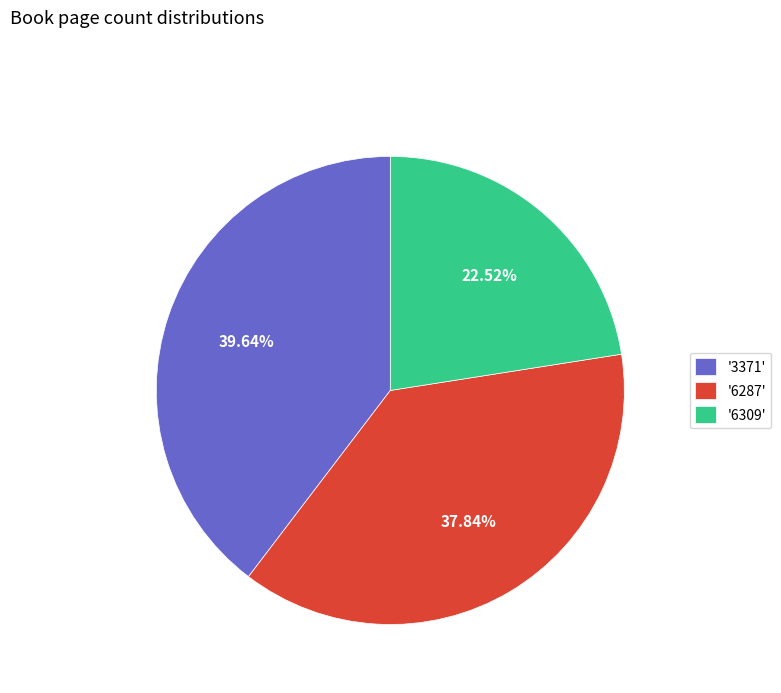

Which has a higher value, '6287' or '3371'?

'3371'